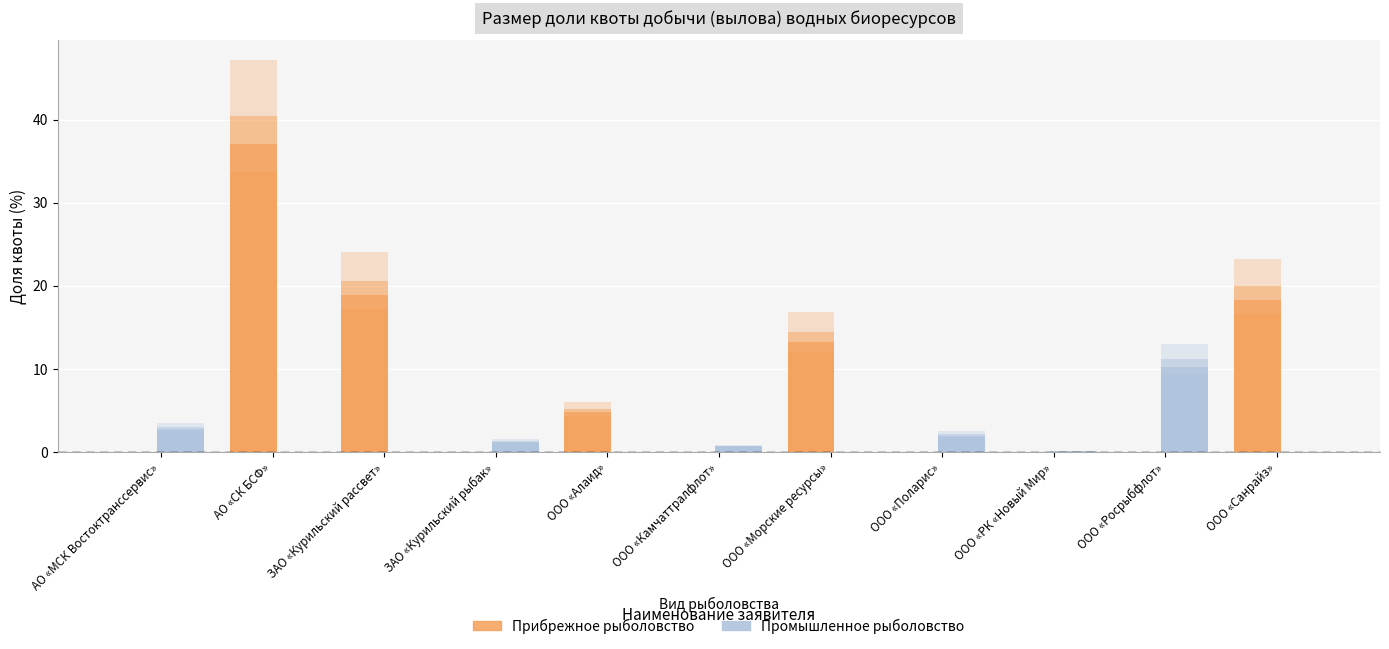

Which series has the largest range (max minus min)?

Прибрежное рыболовство